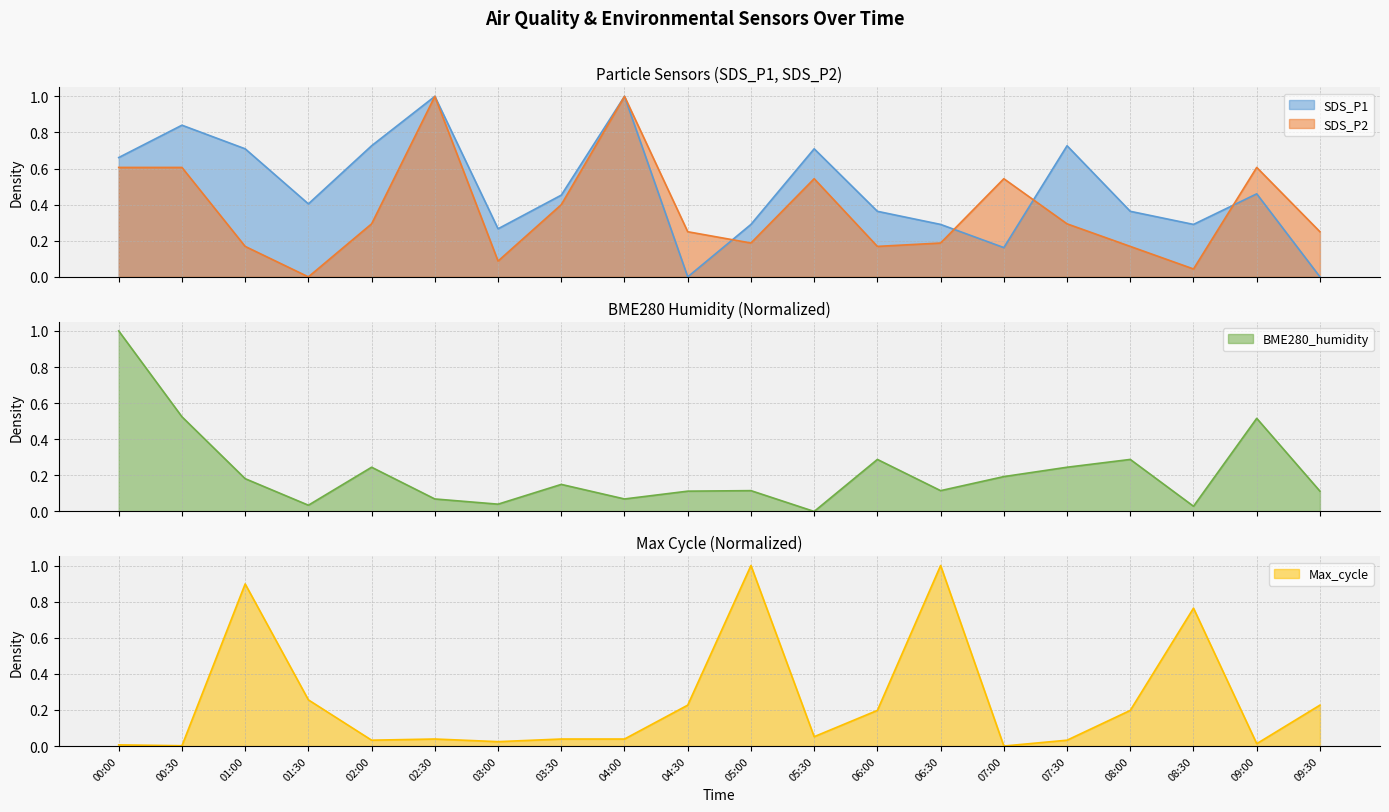

What position from the left is 08:00?

17